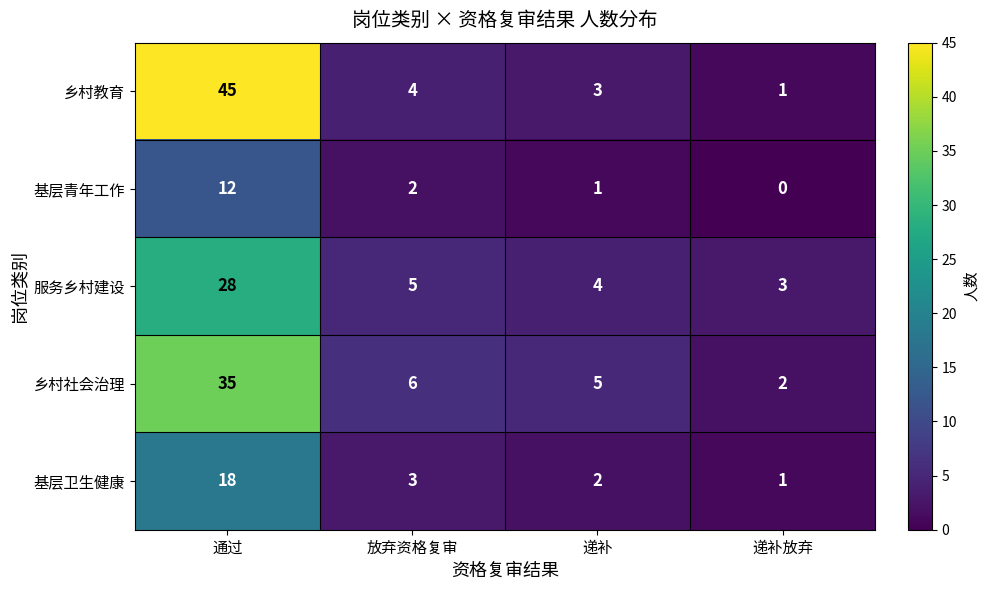

The 乡村教育 series shows 45 at 通过. True or false?

True